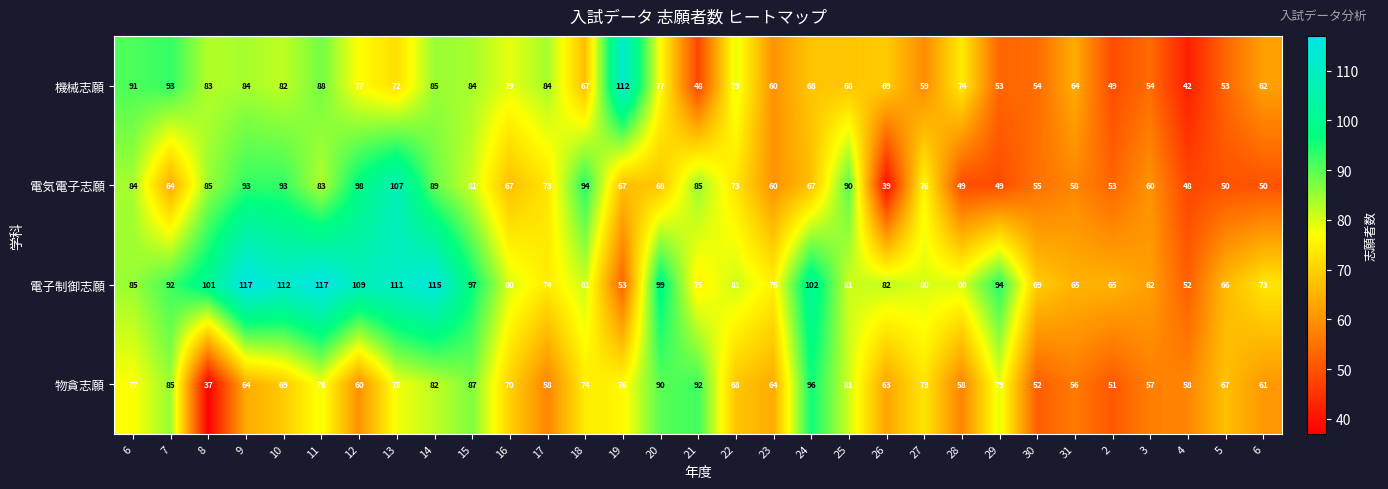

Between 19 and 29, which series saw the biggest shift?

機械志願